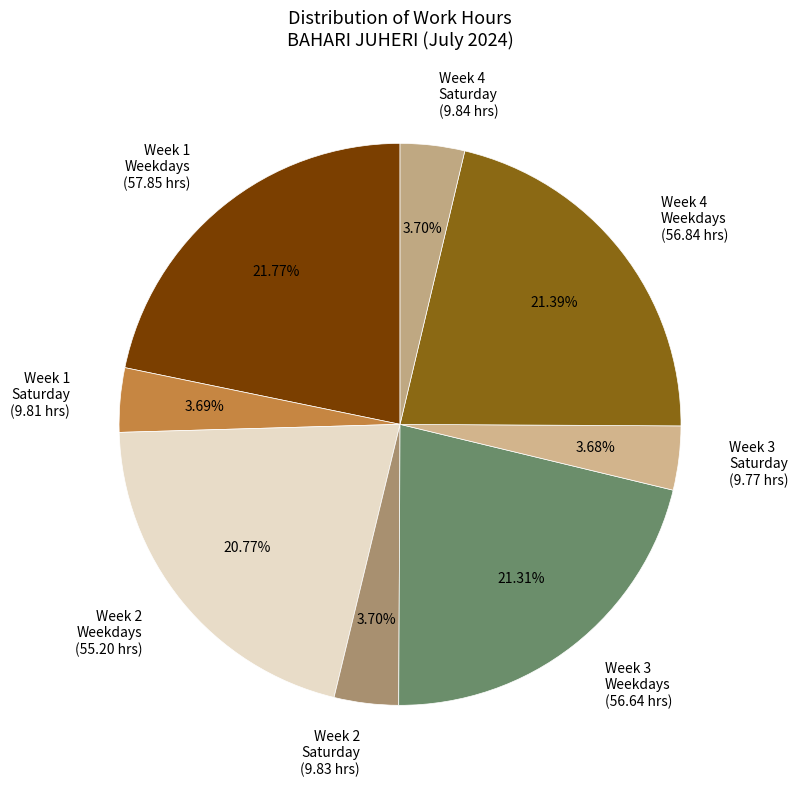

Is the sum of Week 1 Saturday (9.81 hrs) and Week 2 Saturday (9.83 hrs) greater than half?

No